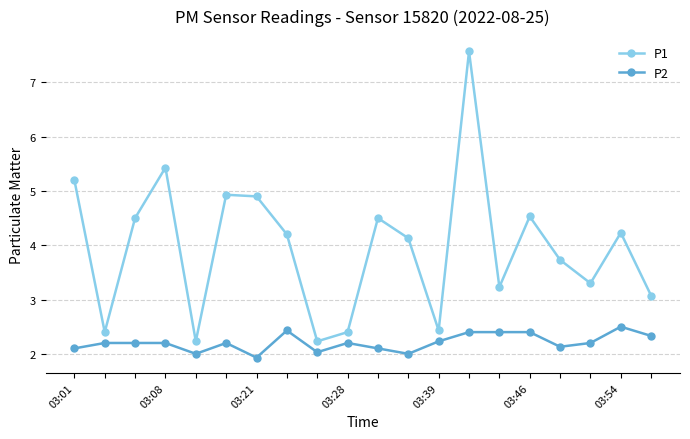

What is the value of the P1 point at the 14th from the left?

7.6